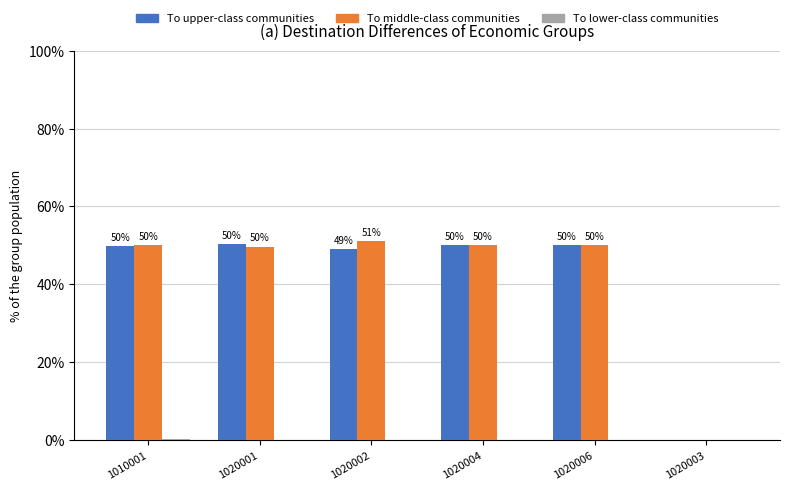

Which series has the largest range (max minus min)?

To middle-class communities